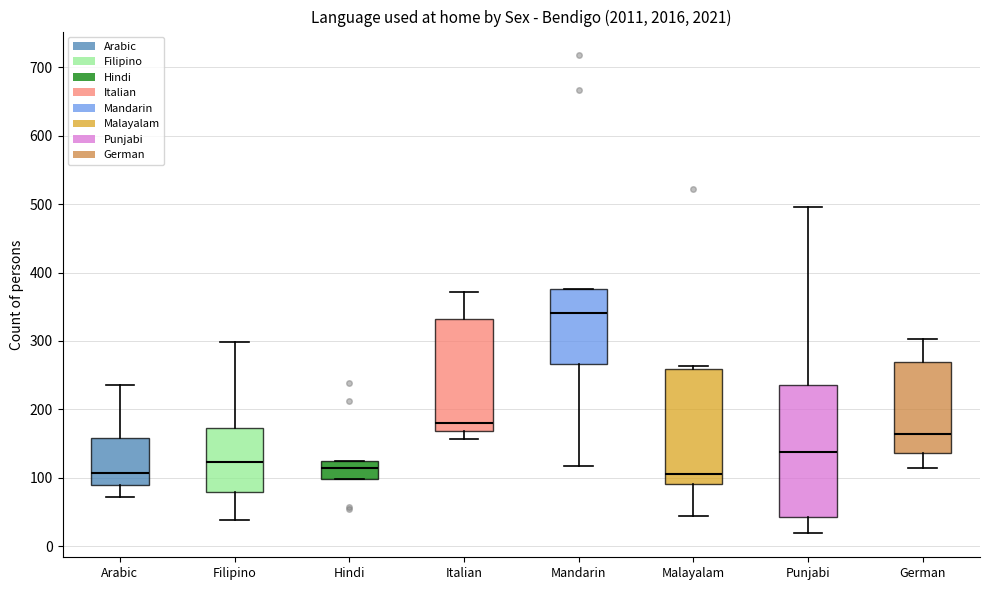

Comparing the boxes themselves (not the whiskers), which one is the tallest?

Punjabi